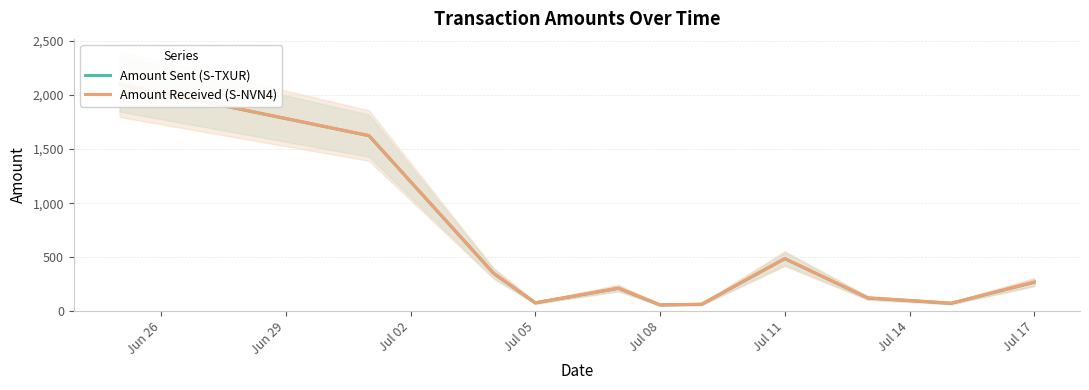

Does the chart have visible grid lines?

Yes